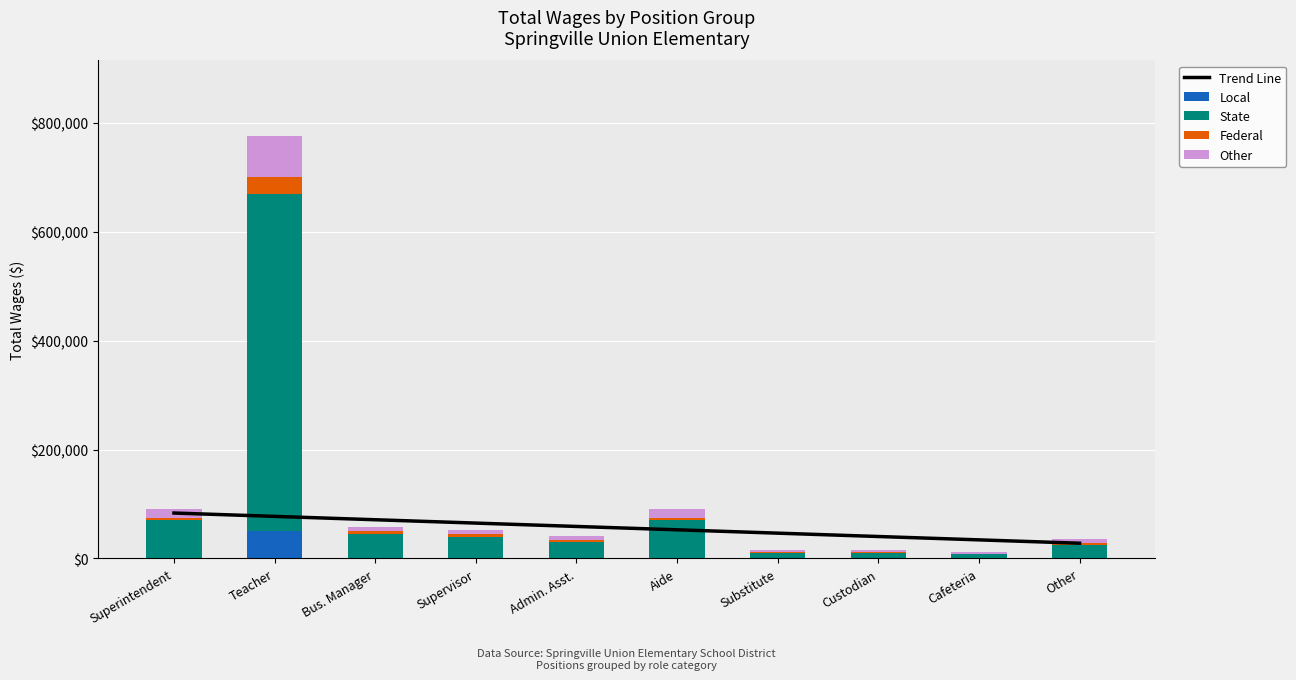

Rank the categories by Trend Line value from lowest to highest.

Other, Cafeteria, Custodian, Substitute, Aide, Admin. Asst., Supervisor, Bus. Manager, Teacher, Superintendent